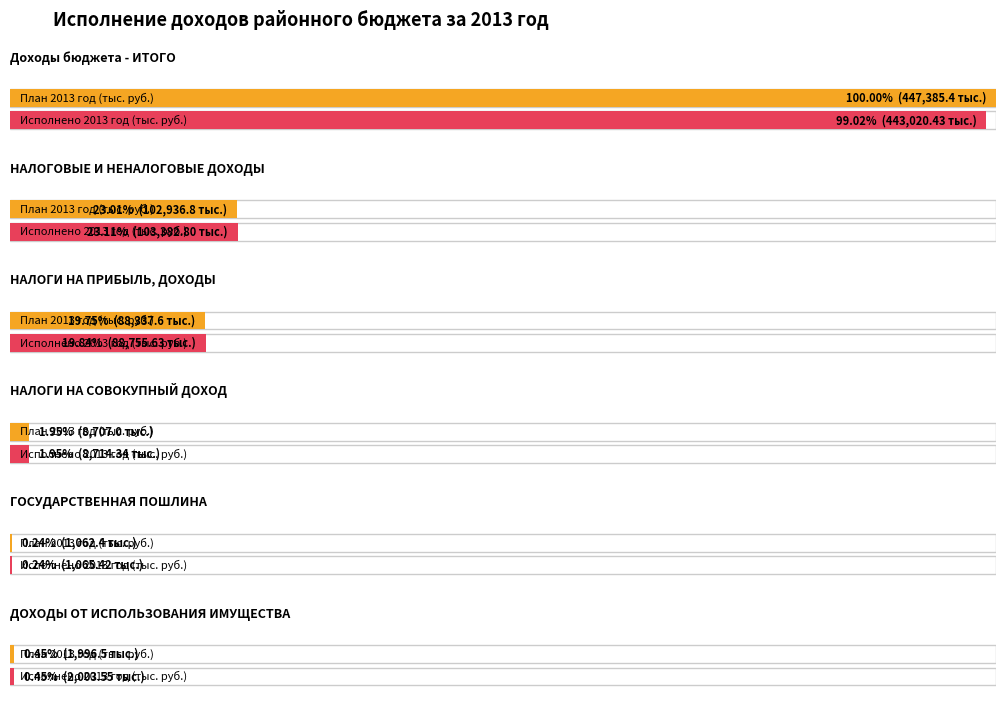

What is the label of the 5th bar from the left?

ГОСУДАРСТВЕННАЯ ПОШЛИНА